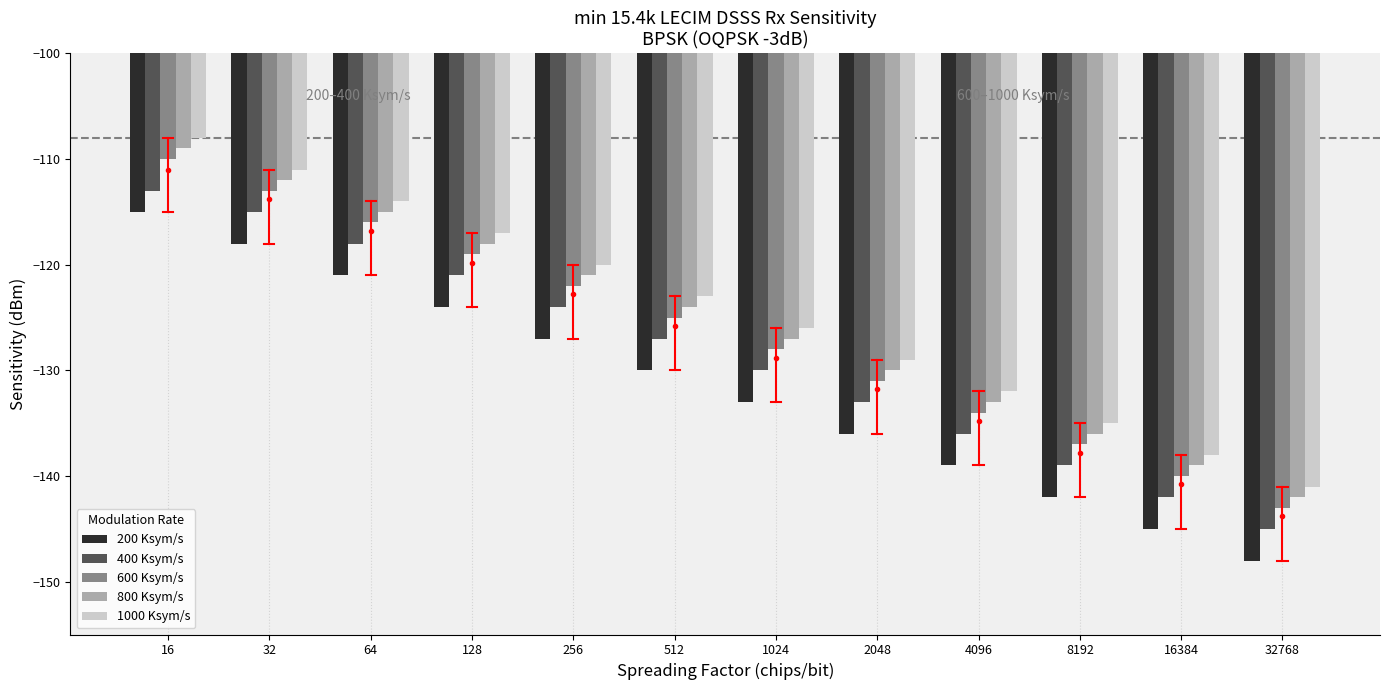

Is the value of 800 Ksym/s at 32768 greater than the value of 1000 Ksym/s at 4096?

No